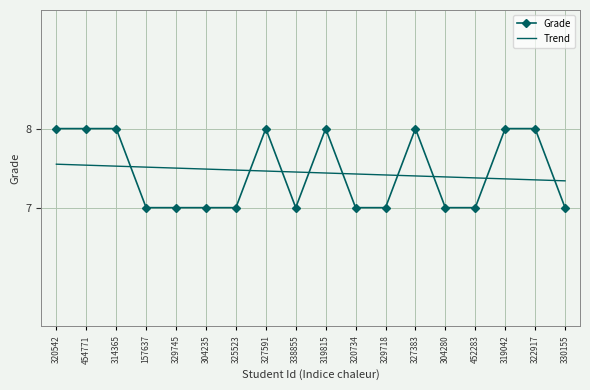

What is the total value across all series at 304235?

14.5